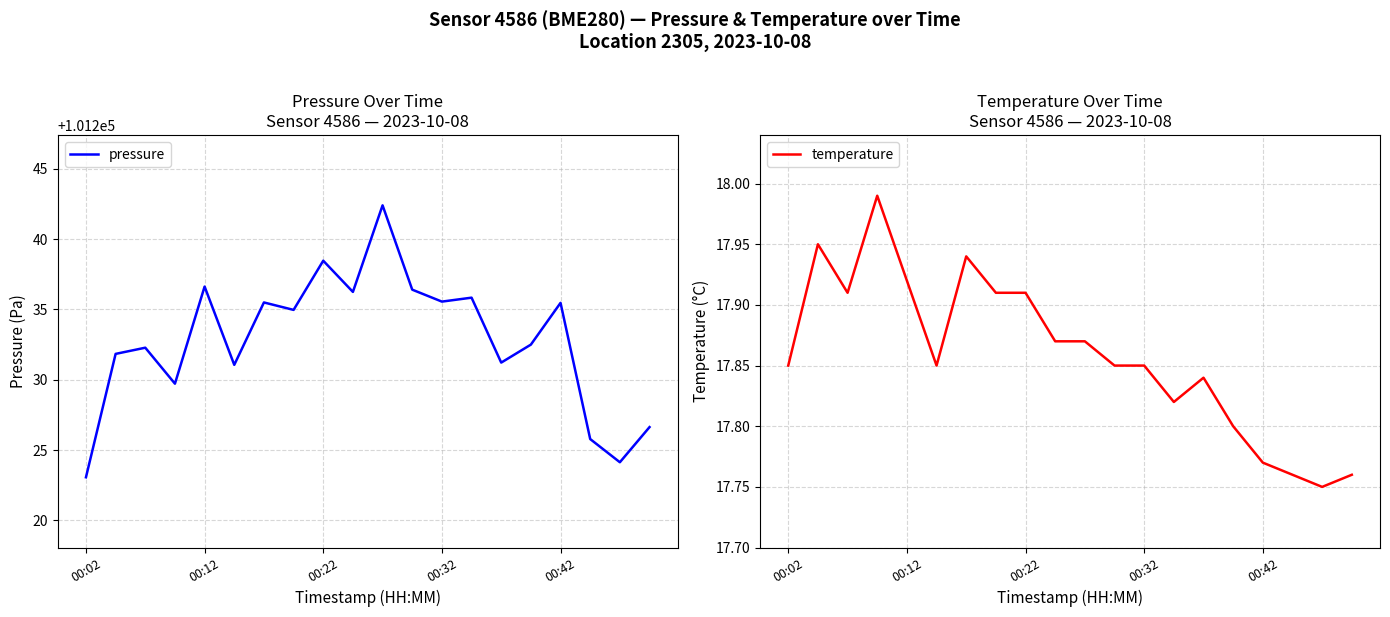

Reading left to right, list all the values displayed in this chart.

pressure: 101223.1	101231.8	101232.3	101229.7	101236.6	101231.1	101235.5	101235.0	101238.5	101236.2	101242.4	101236.4	101235.6	101235.8	101231.2	101232.5	101235.5	101225.8	101224.1	101226.6
temperature: 17.9	17.9	17.9	18.0	17.9	17.9	17.9	17.9	17.9	17.9	17.9	17.9	17.9	17.8	17.8	17.8	17.8	17.8	17.8	17.8